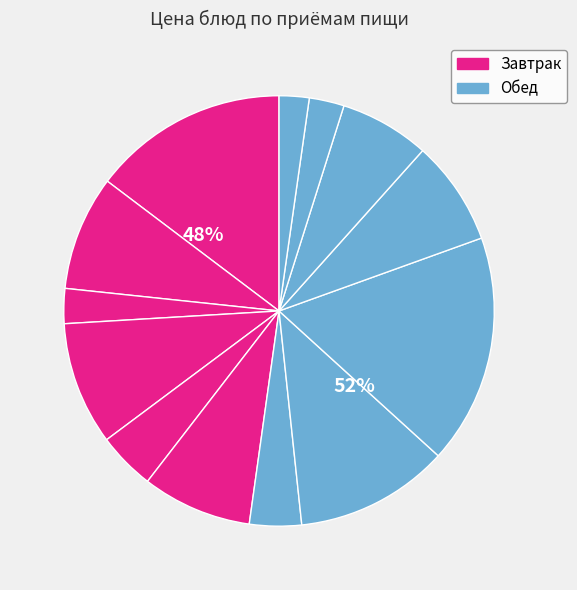

How many segments does this pie chart have?

13